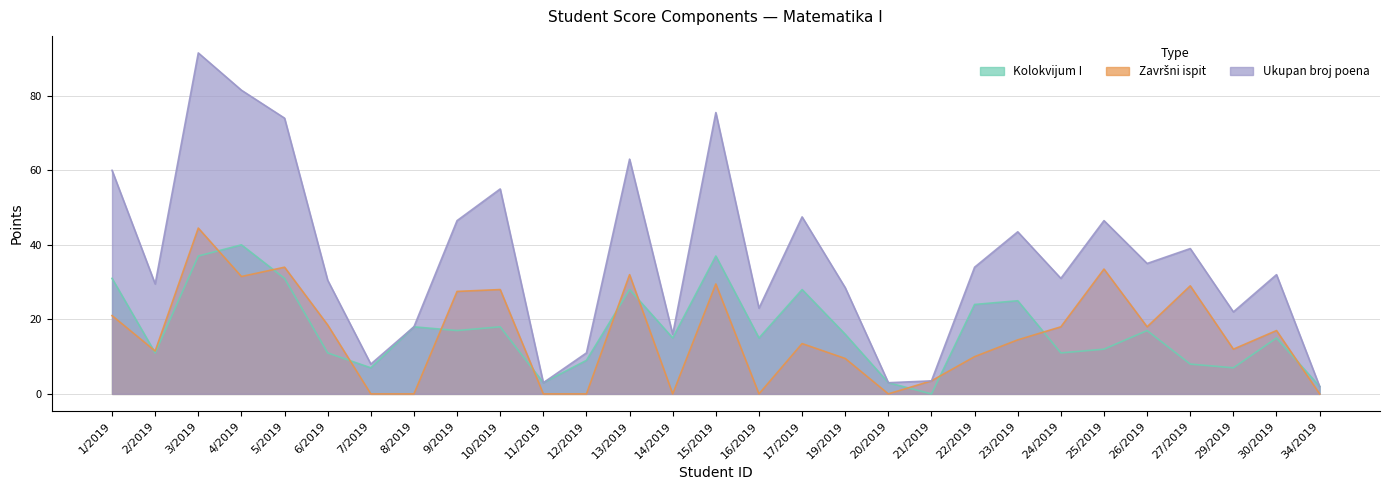

Where is the first local minimum for Ukupan broj poena?

2/2019